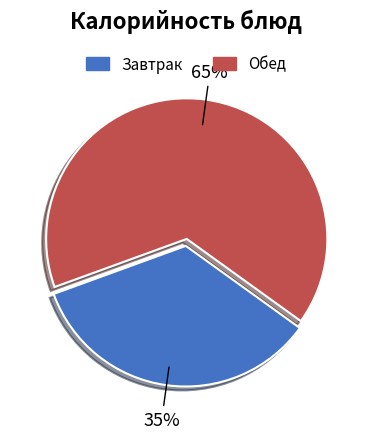

Does any single category account for the majority?

Yes